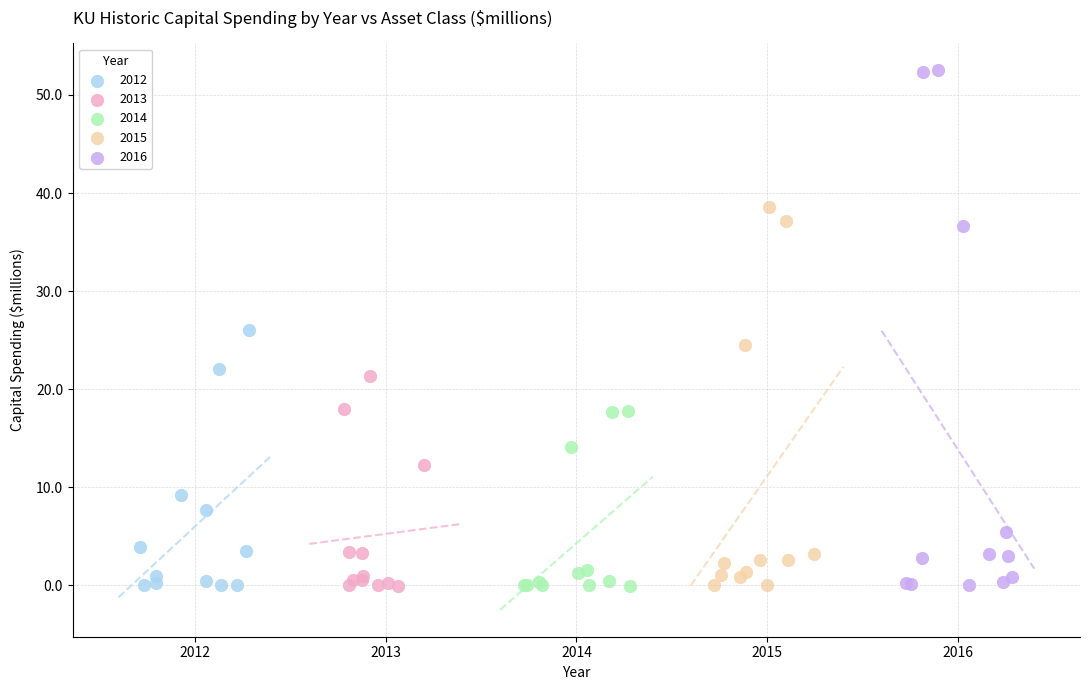

Which series has the largest Y range (max minus min)?

2016